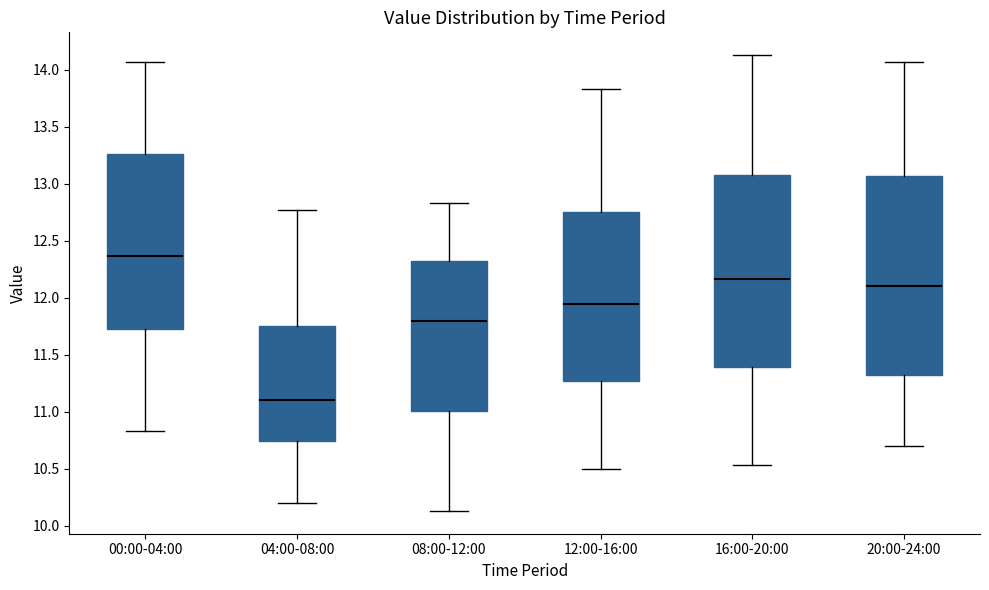

Reading left to right, transcribe this box plot: for each box, give where its median line is, the range the box spans, and where its two whiskers end, as read against the y-axis. The values are not printed on the chart, so give them approximately, as read against the axis.

00:00-04:00: median 12.35, box 11.75 to 13.25, whiskers 10.85 to 14.05
04:00-08:00: median 11.10, box 10.75 to 11.75, whiskers 10.20 to 12.75
08:00-12:00: median 11.80, box 11.00 to 12.30, whiskers 10.15 to 12.85
12:00-16:00: median 11.95, box 11.25 to 12.75, whiskers 10.50 to 13.85
16:00-20:00: median 12.15, box 11.40 to 13.10, whiskers 10.55 to 14.15
20:00-24:00: median 12.10, box 11.30 to 13.05, whiskers 10.70 to 14.05